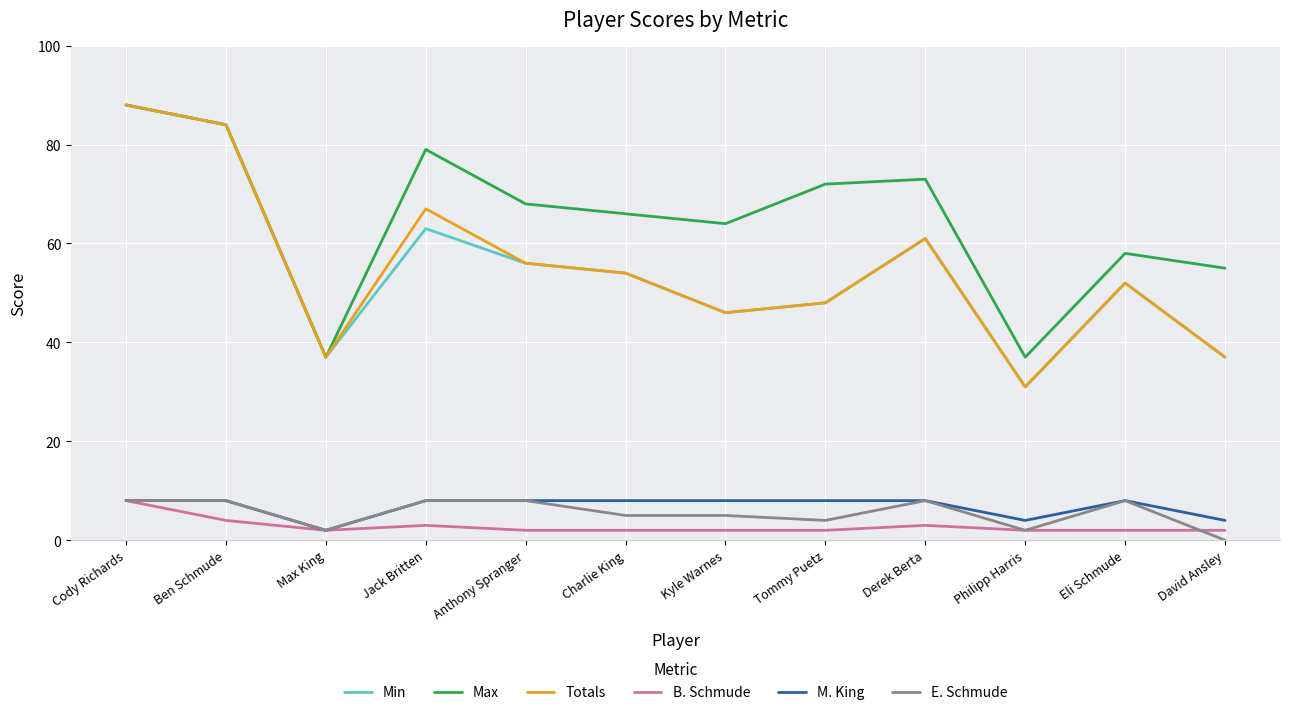

What is the difference between the Max values at David Ansley and Philipp Harris?

18